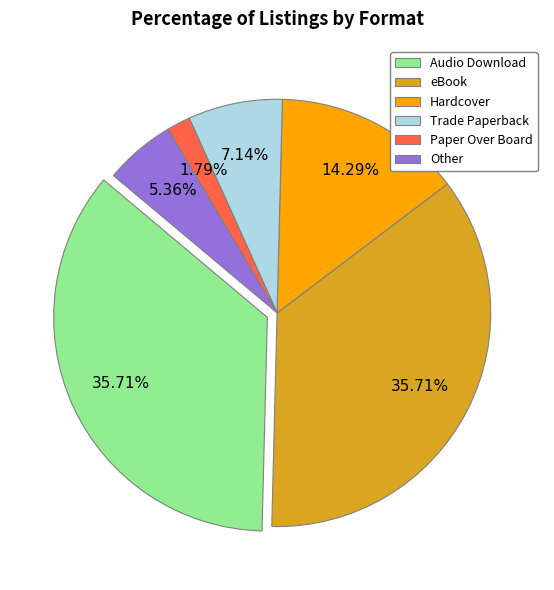

Do Other and Audio Download together represent more than half of the pie?

No